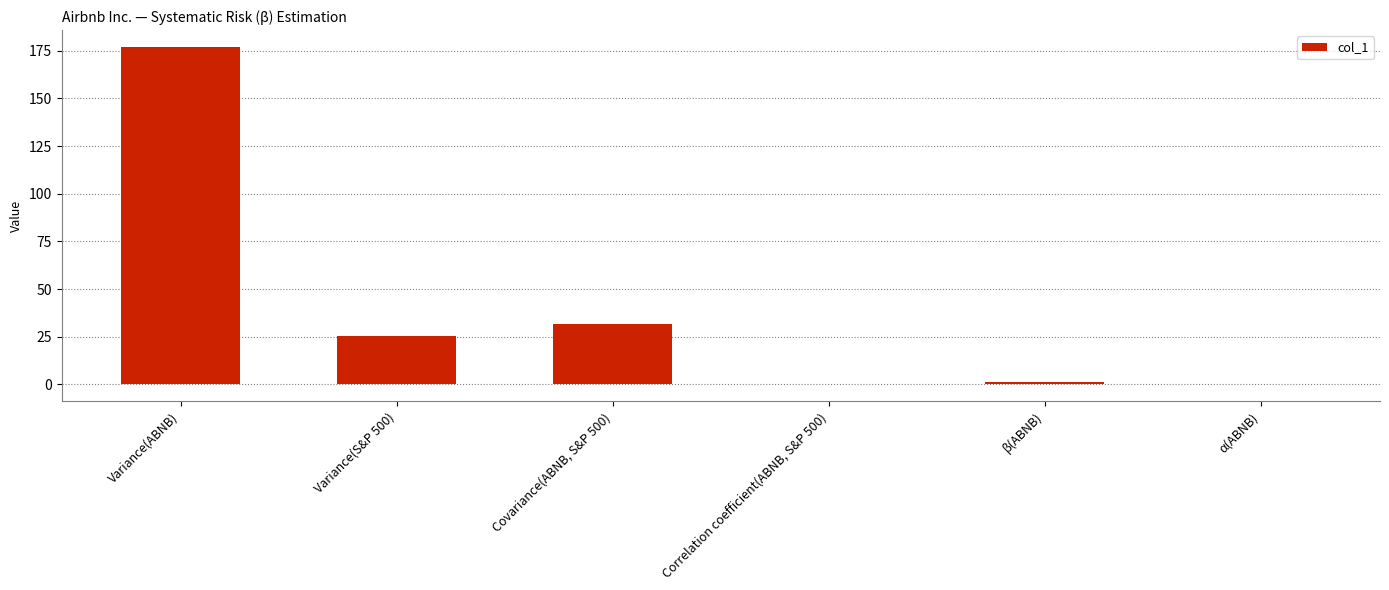

What is the difference between the values at α(ABNB) and Correlation coefficient(ABNB, S&P 500)?

0.5